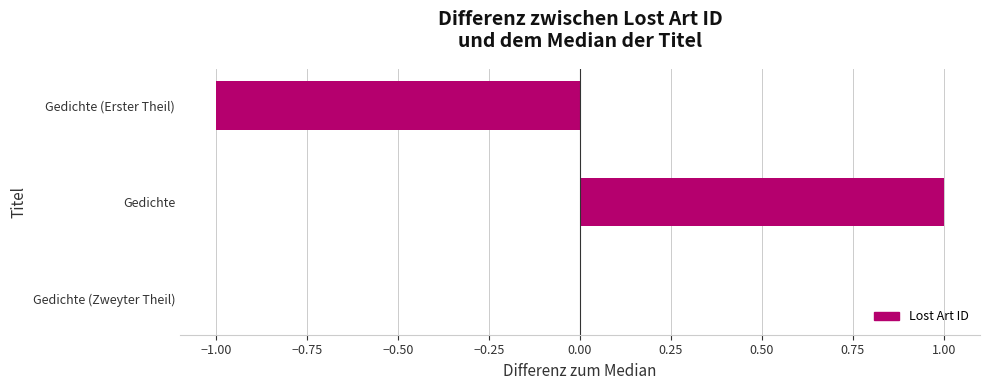

Which has a higher value, Gedichte (Zweyter Theil) or Gedichte?

Gedichte